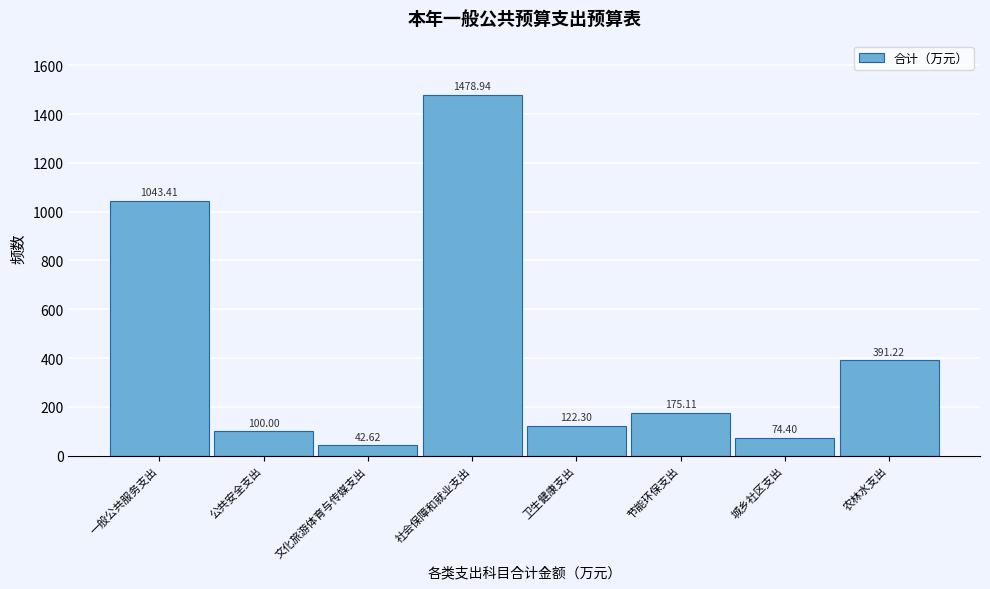

Rank the categories by value from highest to lowest.

社会保障和就业支出, 一般公共服务支出, 农林水支出, 节能环保支出, 卫生健康支出, 公共安全支出, 城乡社区支出, 文化旅游体育与传媒支出